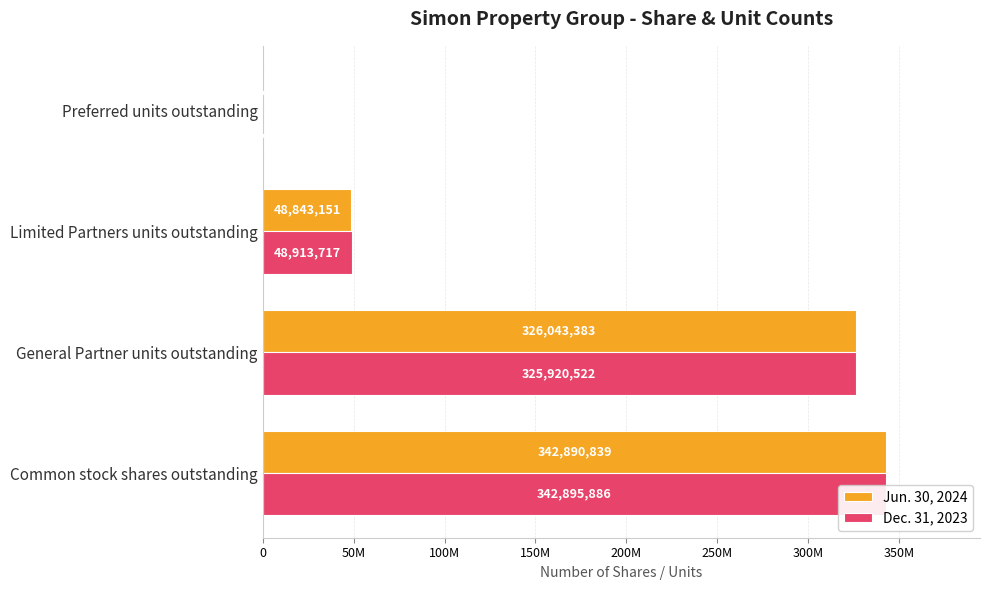

How many groups of bars are there?

4